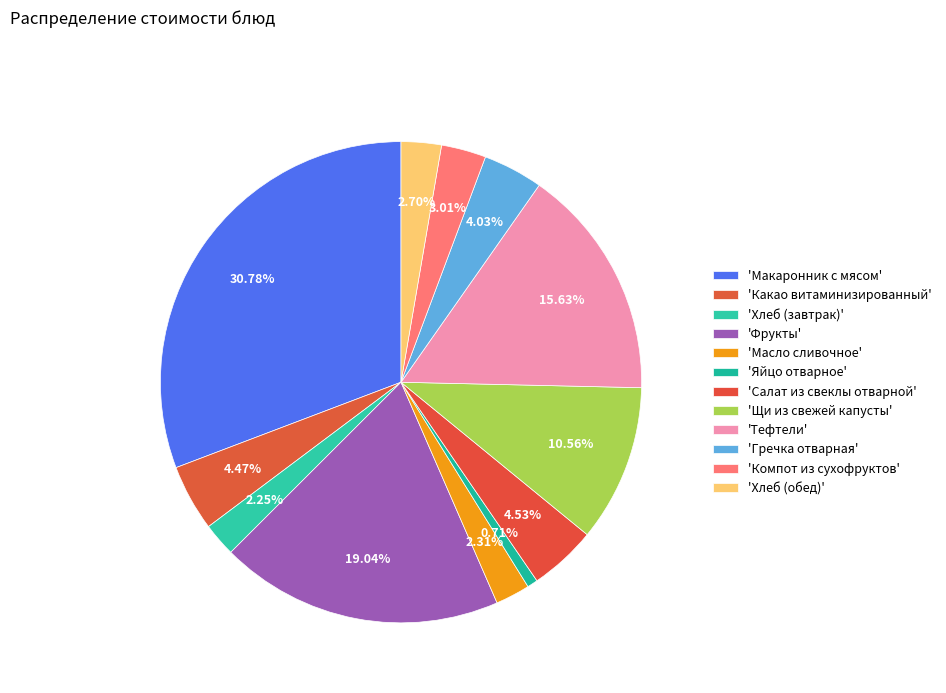

Count the number of slices in the pie.

12